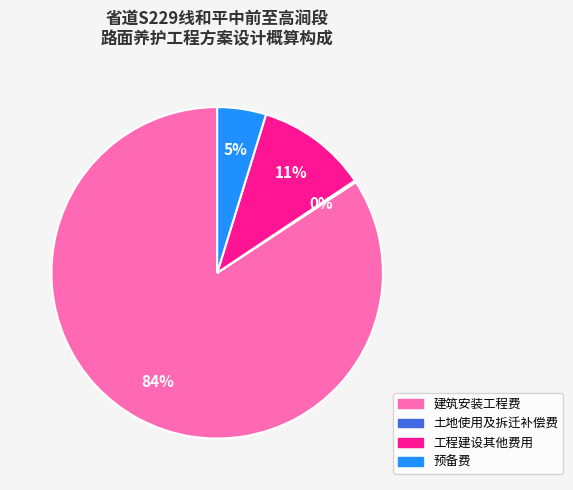

To the nearest percent, what is the average slice percentage?

25%